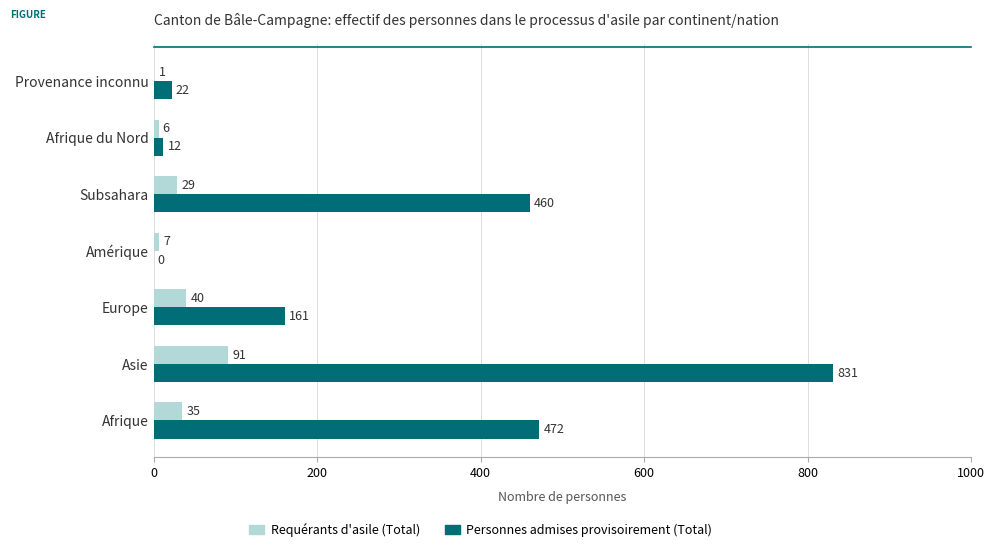

Is it true that Requérants d'asile (Total) equals 40 at Europe?

True